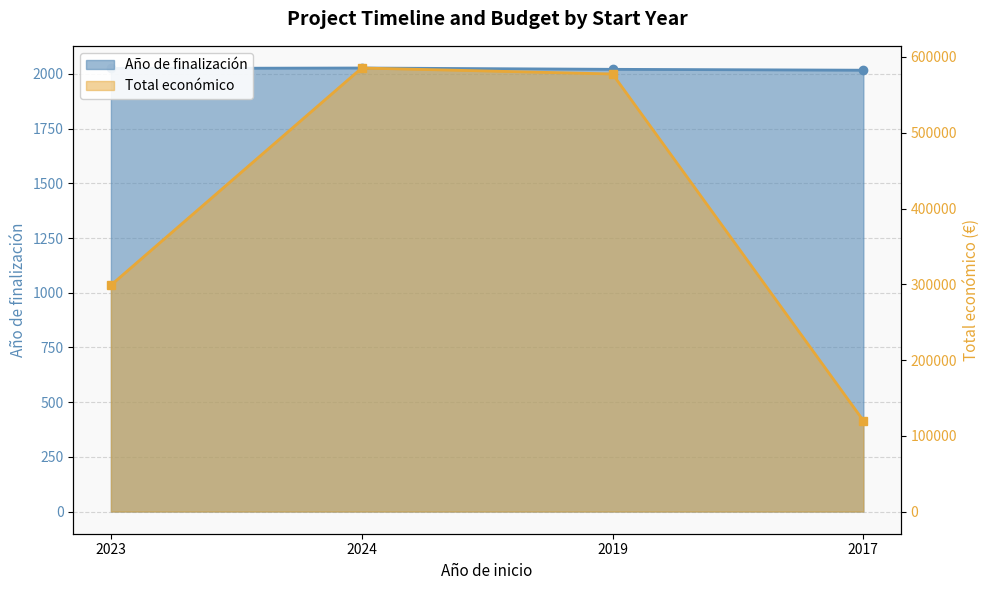

At which label is Año de finalización closest to 2022?

2019